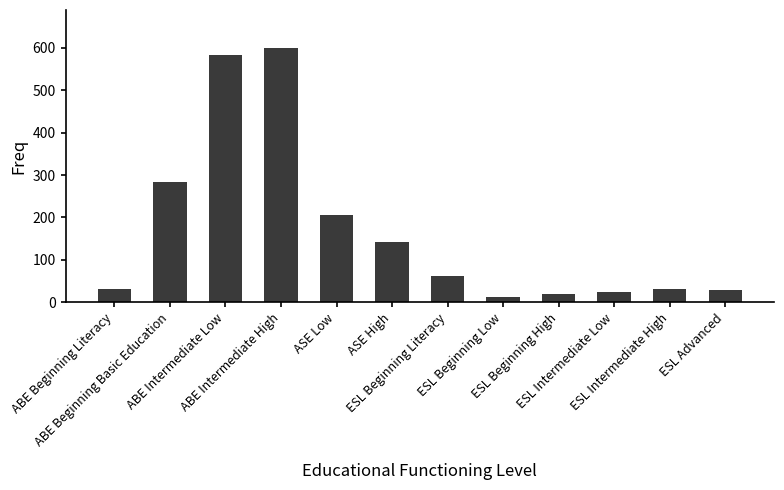

The value at ABE Beginning Basic Education is 284. True or false?

True